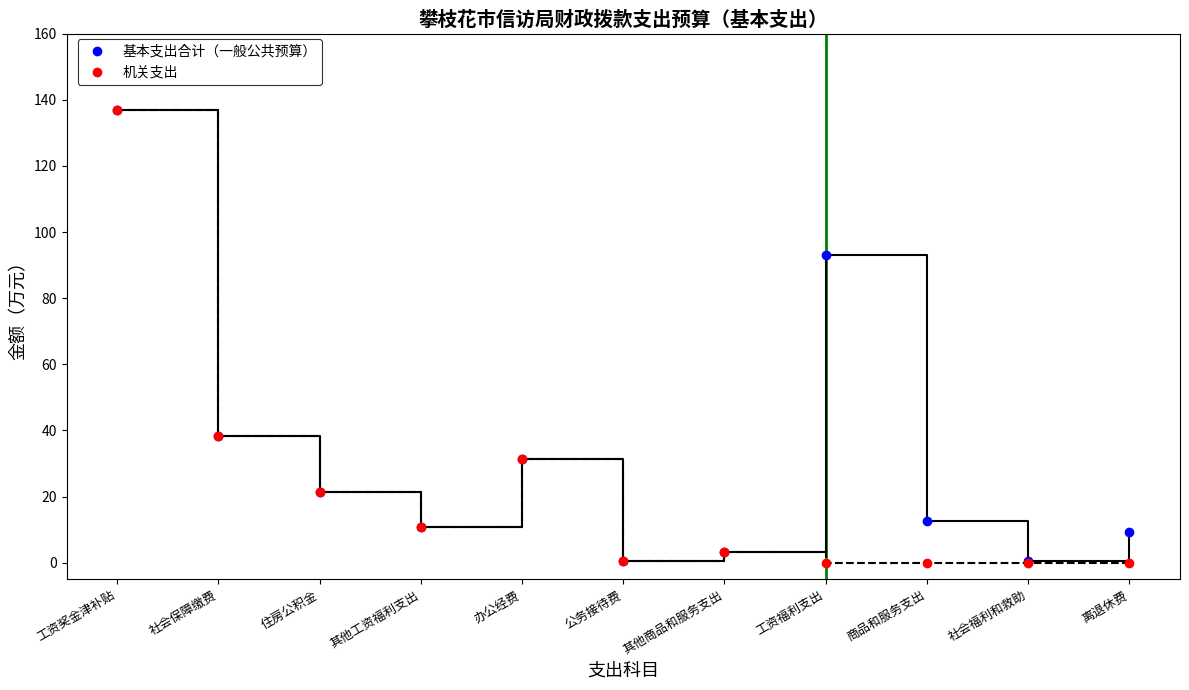

At which label does 基本支出合计（一般公共预算） reach its peak?

工资奖金津补贴